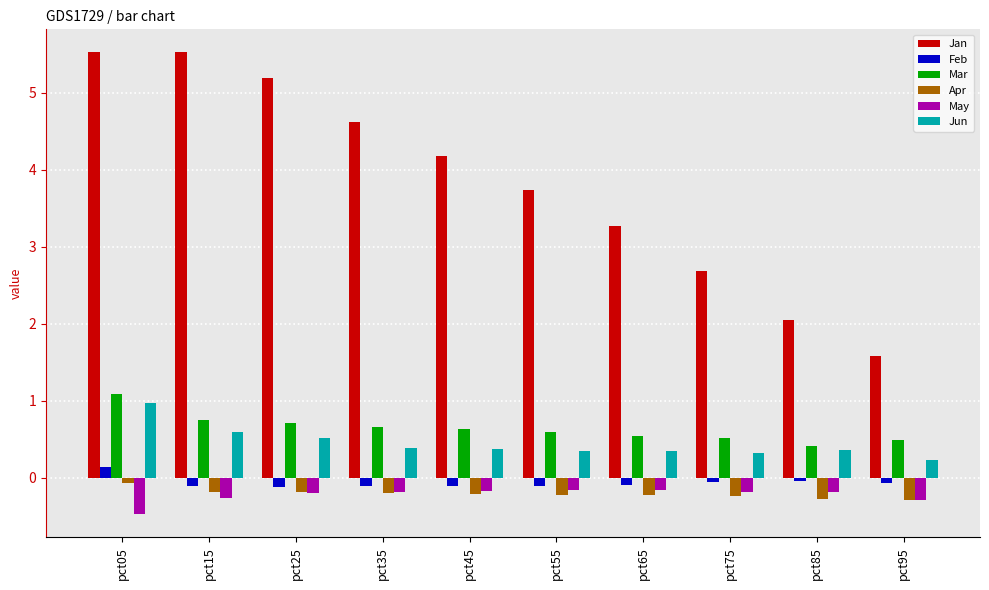

What is the minimum value for Feb?

-0.1